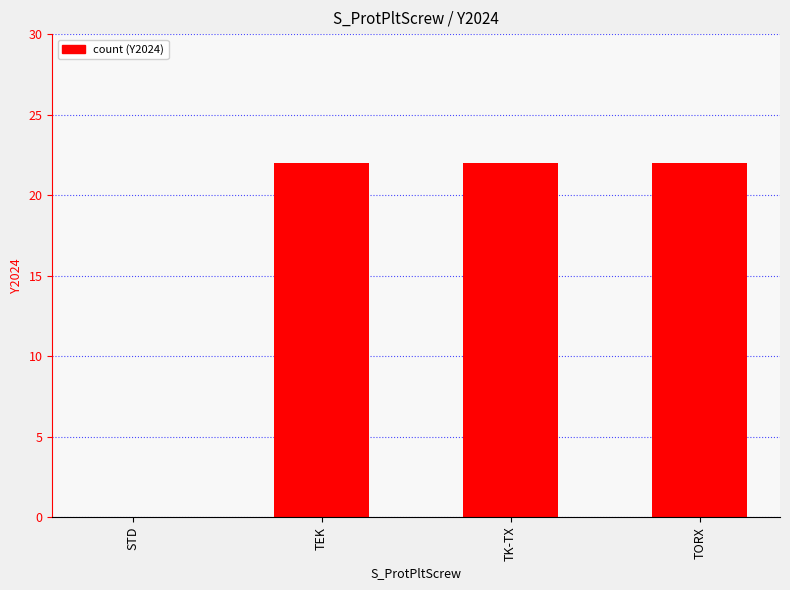

Reading left to right, extract all data points from this chart.

0	22	22	22